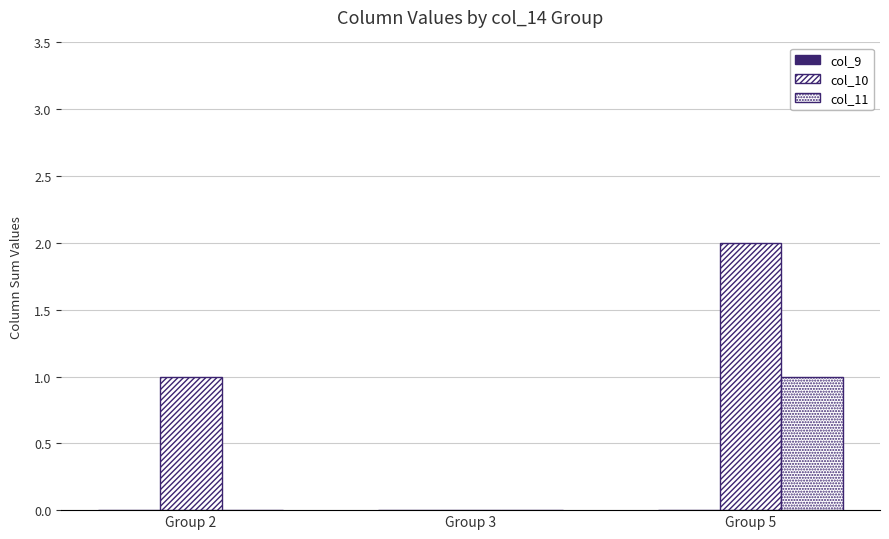

Reading right to left, list all the values displayed in this chart.

col_9: 0	0	0
col_10: 2	0	1
col_11: 1	0	0